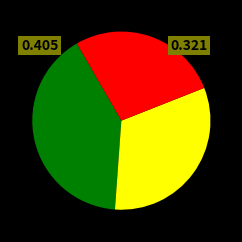

Is there any slice that represents more than half of the pie?

No